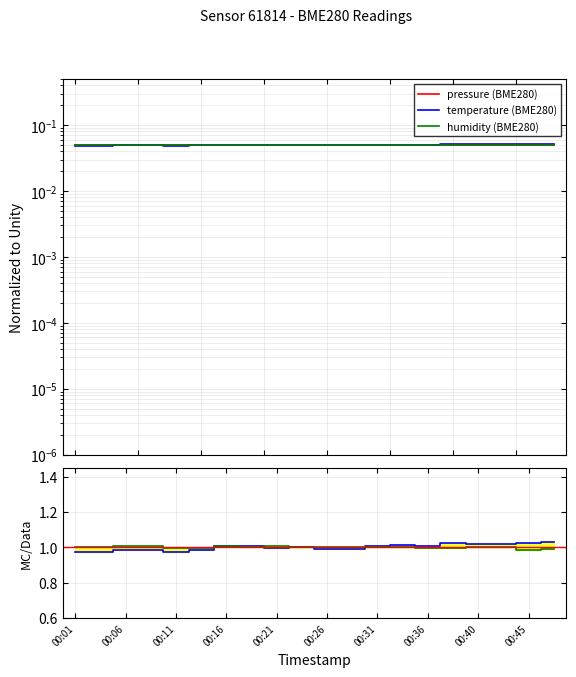

What is the label of the 20th point from the right?

00:01